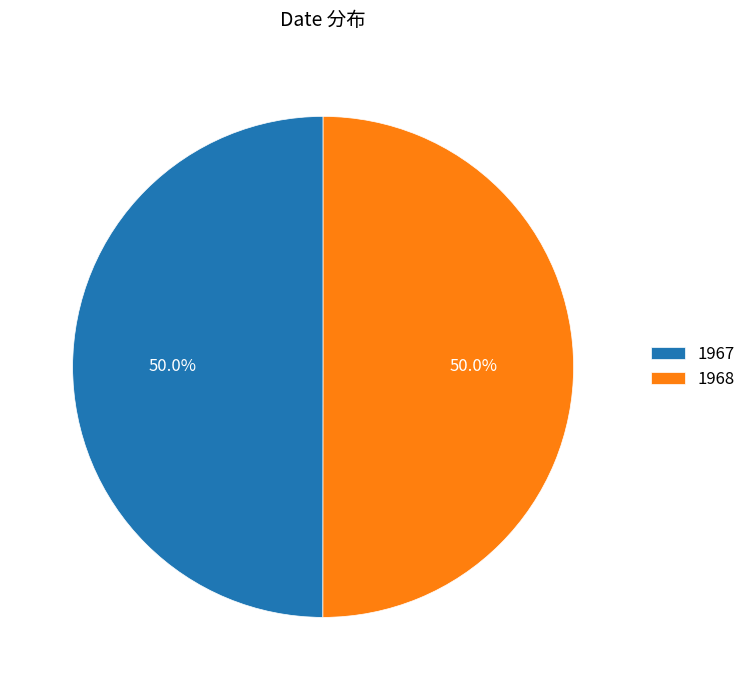

What is the ratio of the value at 1967 to the value at 1968?

1.0